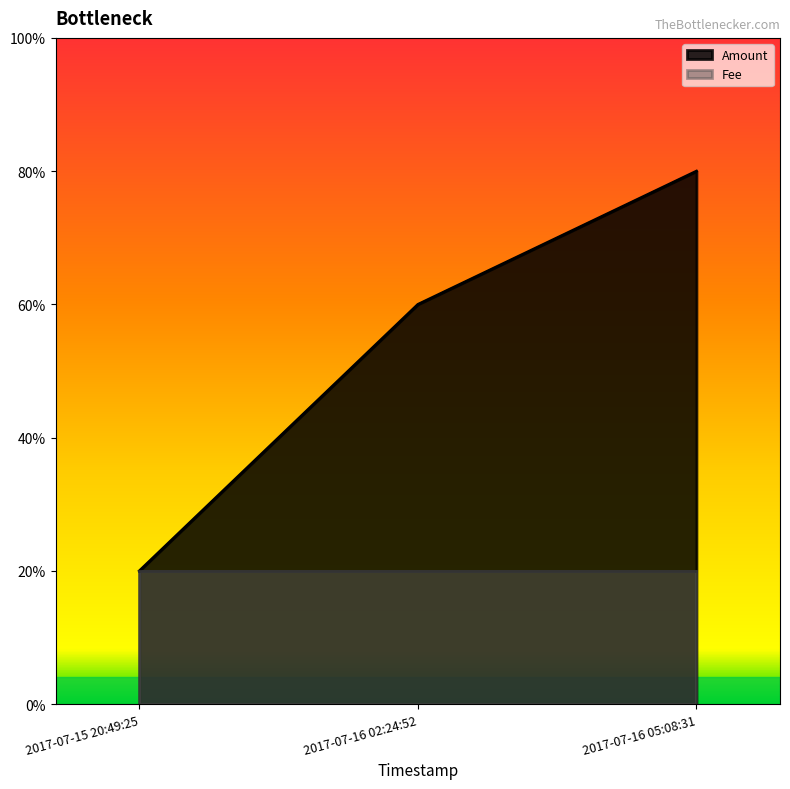

The value at 2017-07-16 05:08:31 is 3. True or false?

False